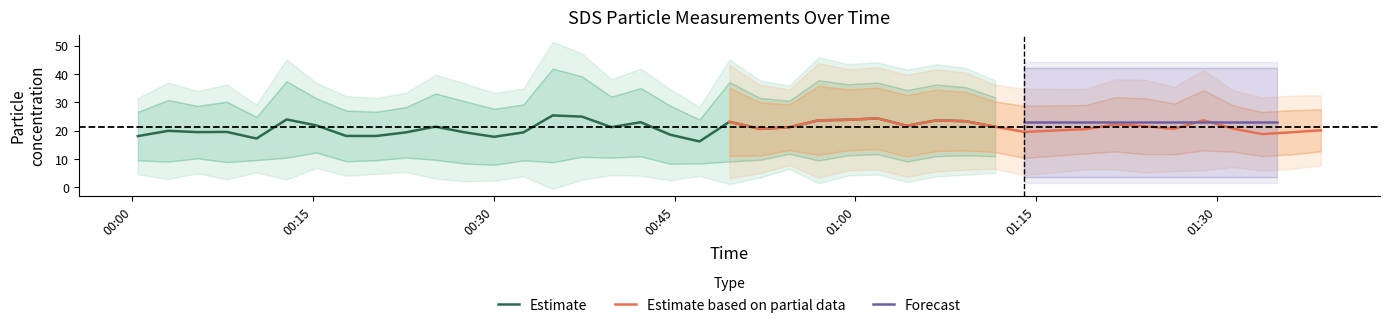

What is the difference between the highest and lowest values at 32?

15.9